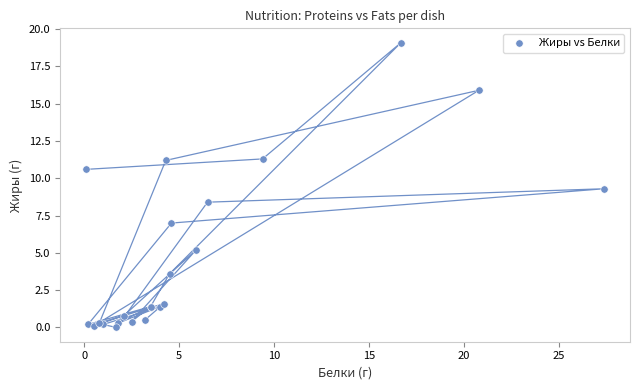

What Y value in the scatter plot is closest to 9?

9.3